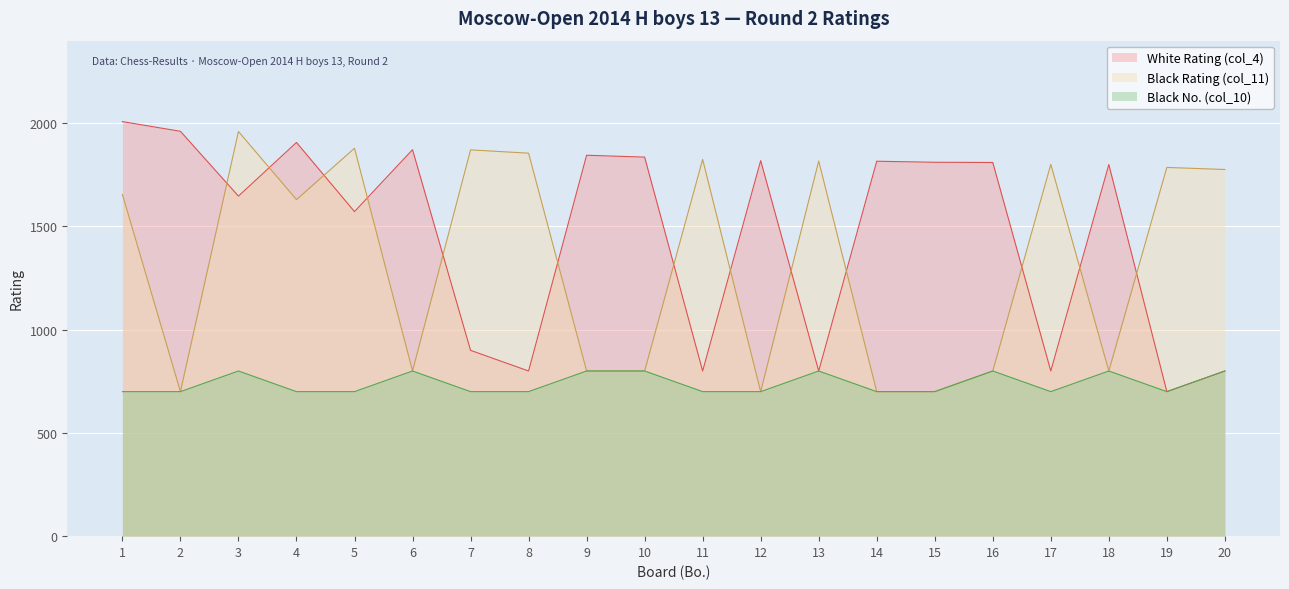

Reading left to right, what are all the values shown in this chart?

White Rating (col_4): 1=2008	2=1961	3=1647	4=1907	5=1572	6=1872	7=900	8=800	9=1845	10=1836	11=800	12=1819	13=800	14=1816	15=1811	16=1810	17=800	18=1800	19=700	20=800
Black Rating (col_11): 1=1655	2=700	3=1960	4=1630	5=1879	6=800	7=1871	8=1855	9=800	10=800	11=1825	12=700	13=1817	14=700	15=700	16=800	17=1801	18=800	19=1786	20=1776
Black No. (col_10): 1=700	2=700	3=800	4=700	5=700	6=800	7=700	8=700	9=800	10=800	11=700	12=700	13=800	14=700	15=700	16=800	17=700	18=800	19=700	20=800